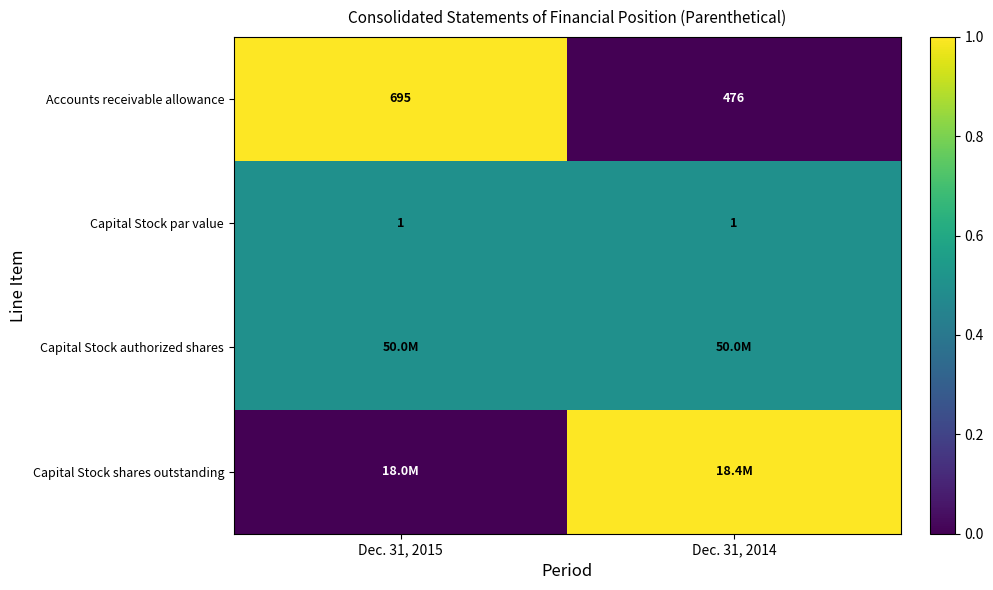

Which category has the highest value in the Accounts receivable allowance series?

Dec. 31, 2015